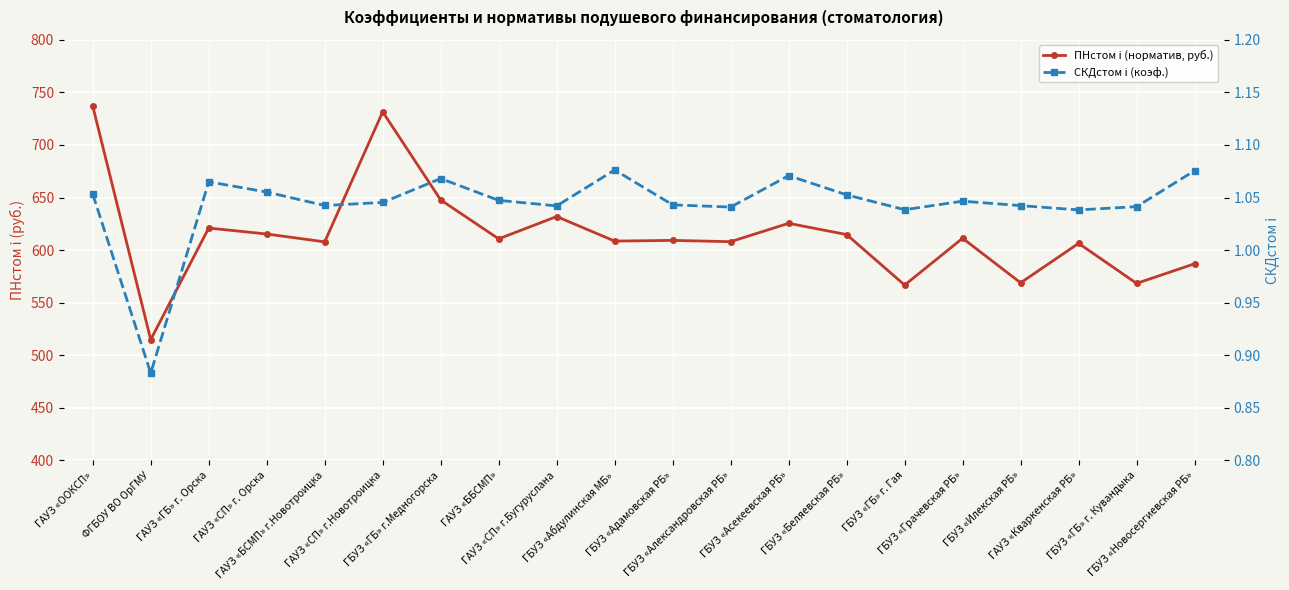

What is the average value of the СКДстом i (коэф.) series?

1.0